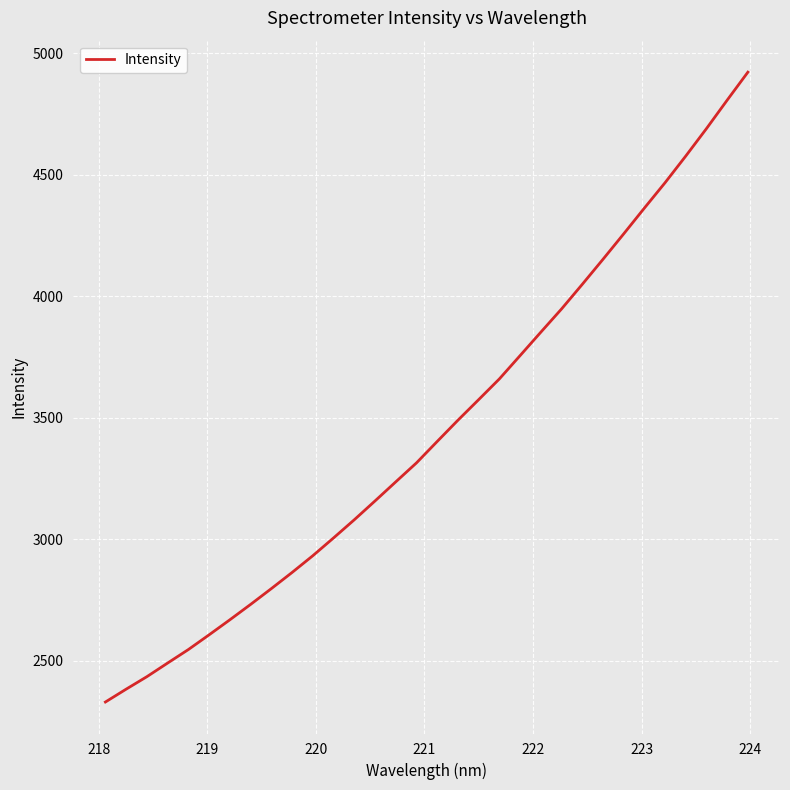

Reading left to right, extract all data points from this chart.

2331.1	2383.9	2435.3	2491.4	2546.9	2607.5	2669.3	2732.5	2797.5	2863.9	2932.8	3006.0	3080.6	3158.0	3236.5	3314.6	3402.7	3490.0	3574.6	3659.8	3755.7	3852.0	3947.5	4048.6	4151.6	4256.2	4362.4	4466.9	4576.5	4689.4	4806.3	4921.4